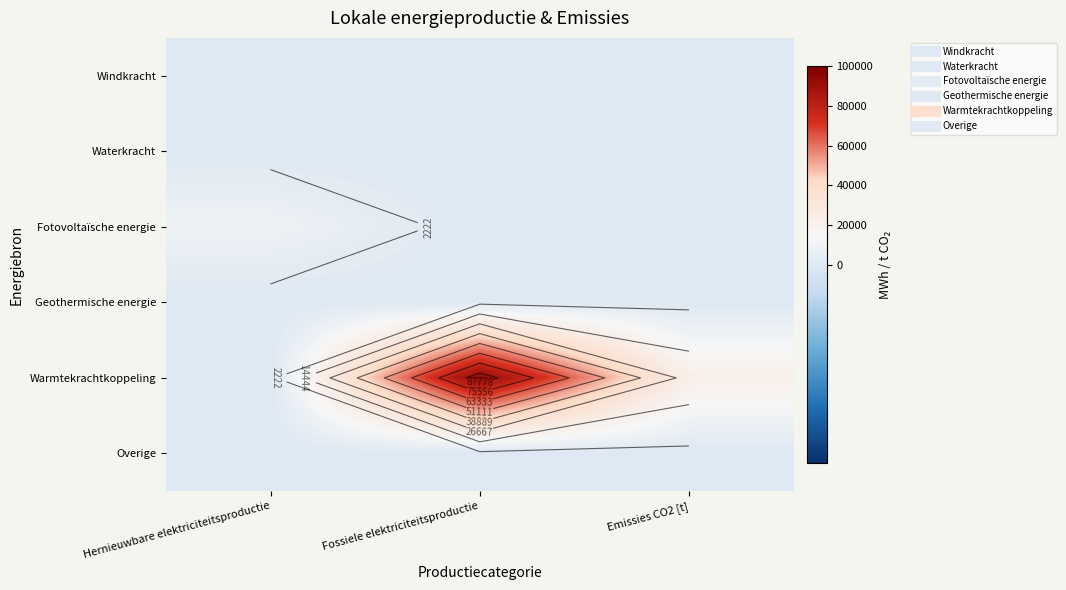

True or false: Fotovoltaïsche energie has a value of 5575.7 at Emissies CO2 [t].

False